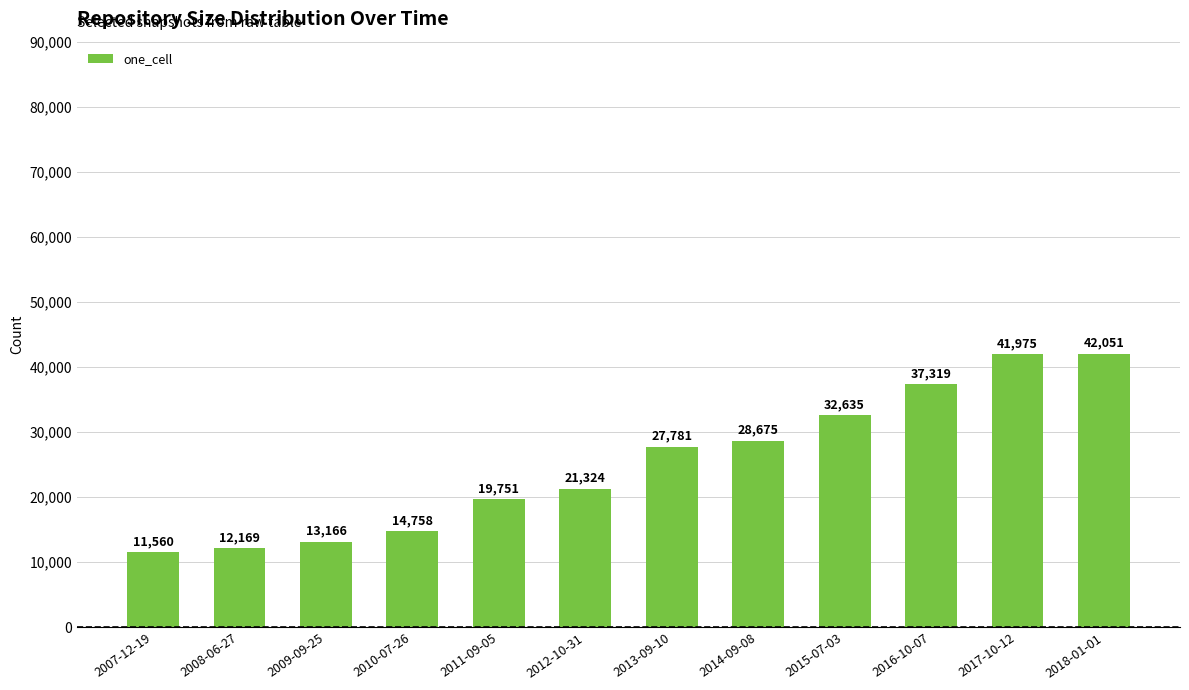

Reading right to left, list all the values displayed in this chart.

42051	41975	37319	32635	28675	27781	21324	19751	14758	13166	12169	11560